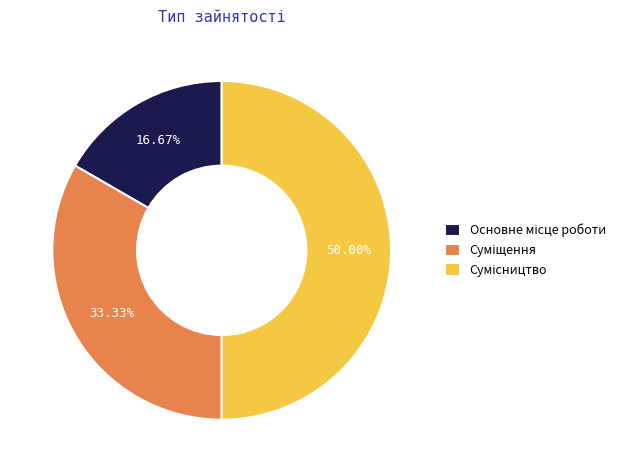

True or false: Основне місце роботи accounts for 17% of the total.

True